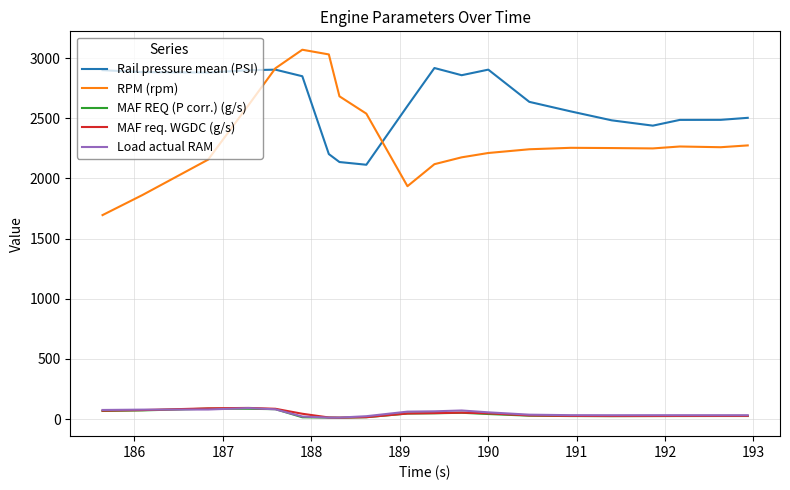

True or false: Rail pressure mean (PSI) and MAF REQ (P corr.) (g/s) intersect in this chart.

False